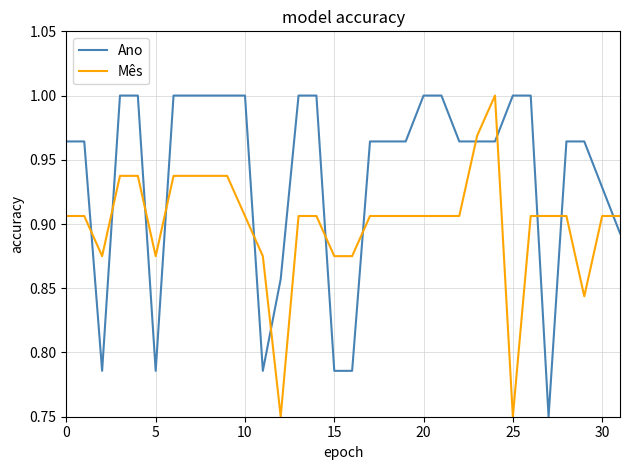

After their last crossing, which series has the higher values: Mês or Ano?

Mês